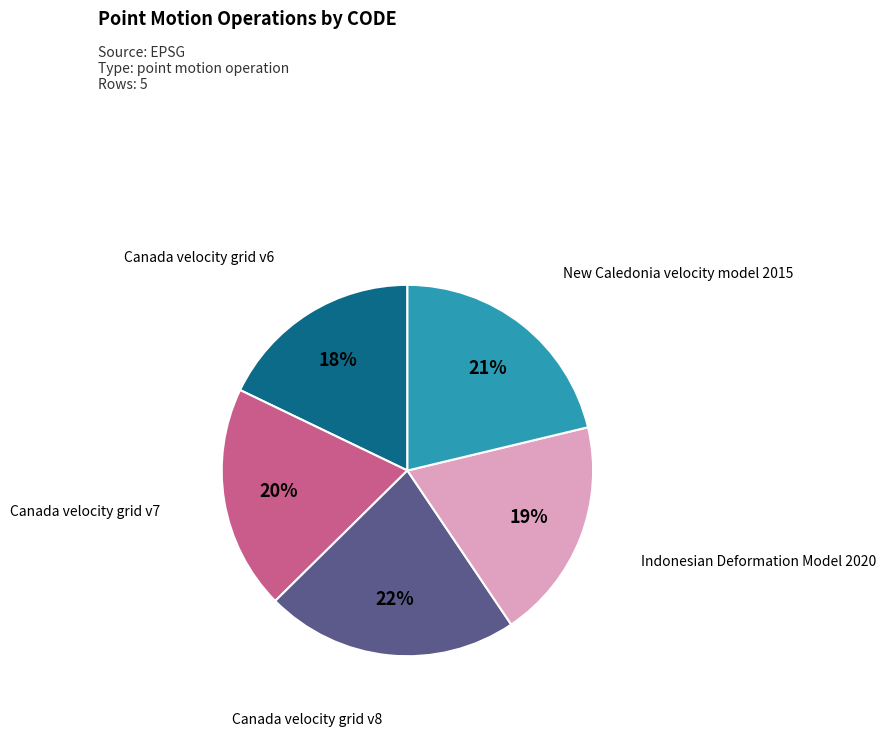

Does any single category account for the majority?

No